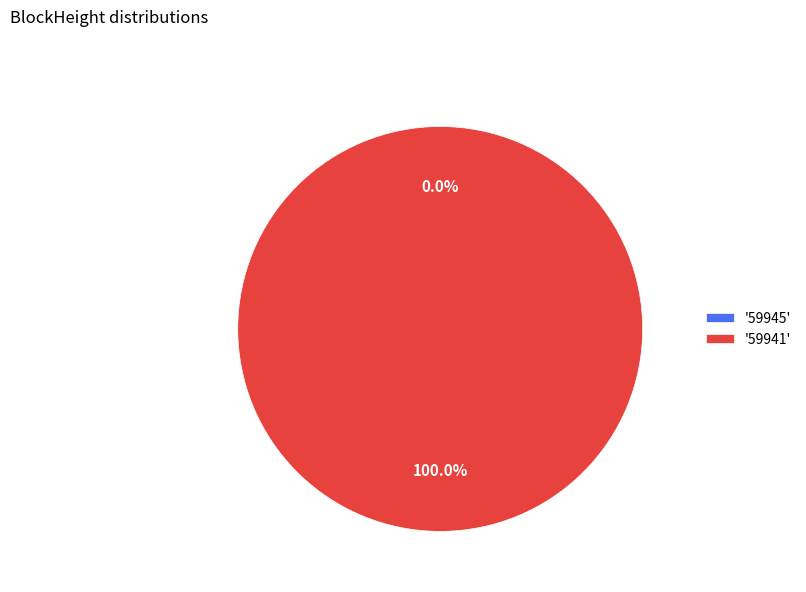

Is it true that 59941 is 100% of the pie?

True